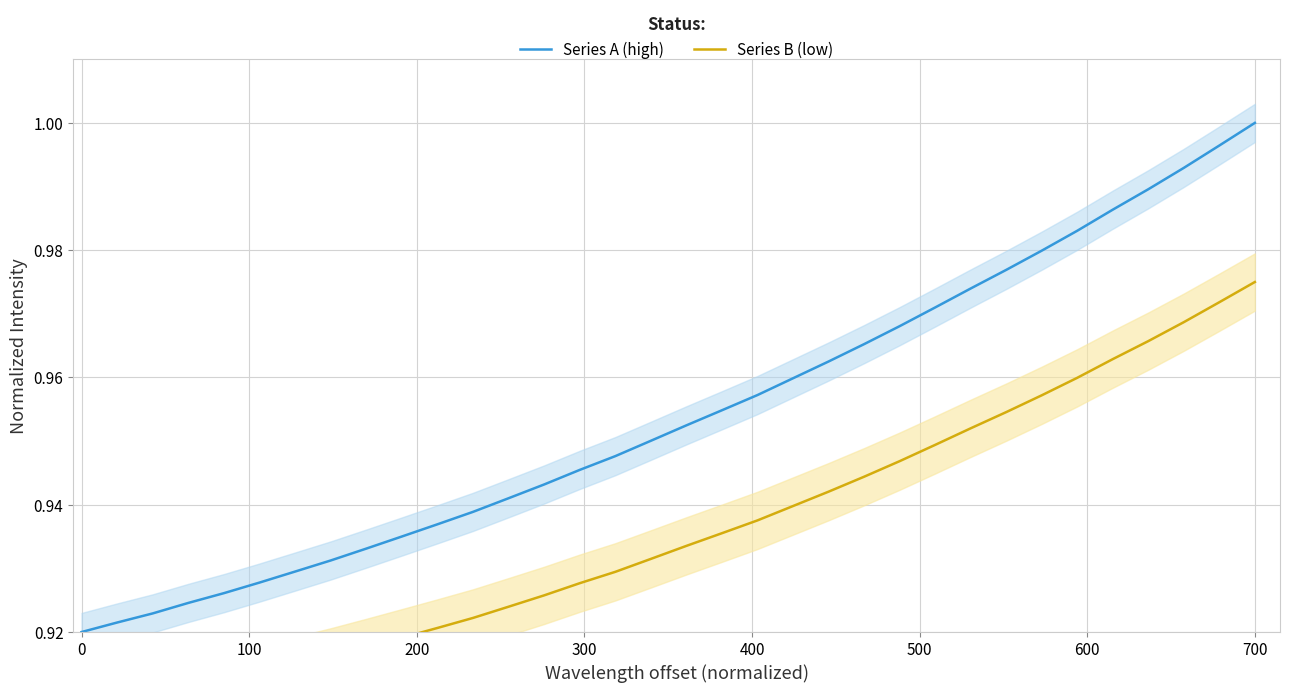

The Series A (high) series shows 1.4 at 700. True or false?

False